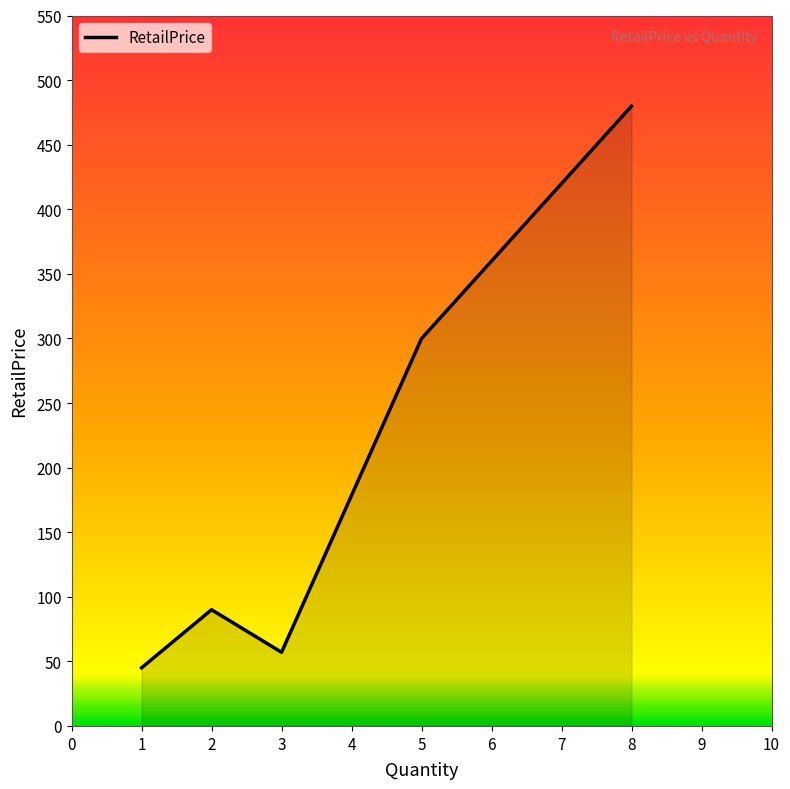

What is the difference between the maximum and second lowest values?

422.8